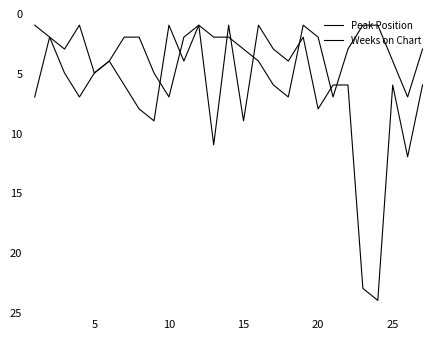

True or false: Peak Position has more than 1 interior local peaks.

True